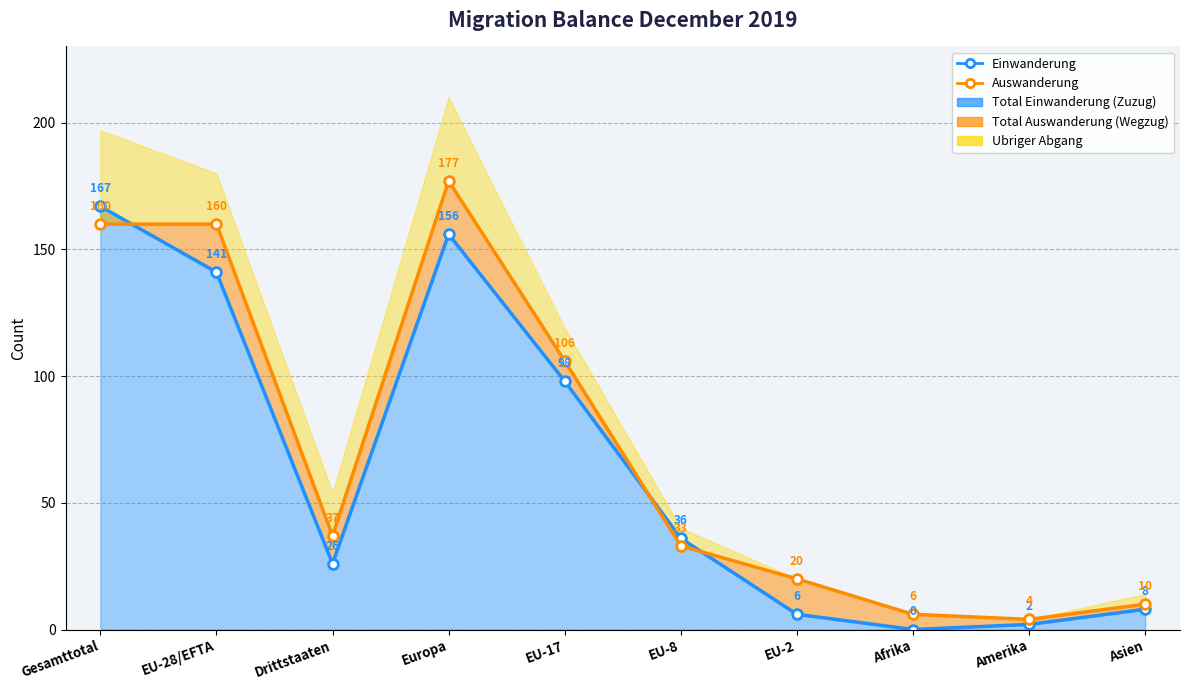

Which label corresponds to the smallest value in the chart?

Afrika